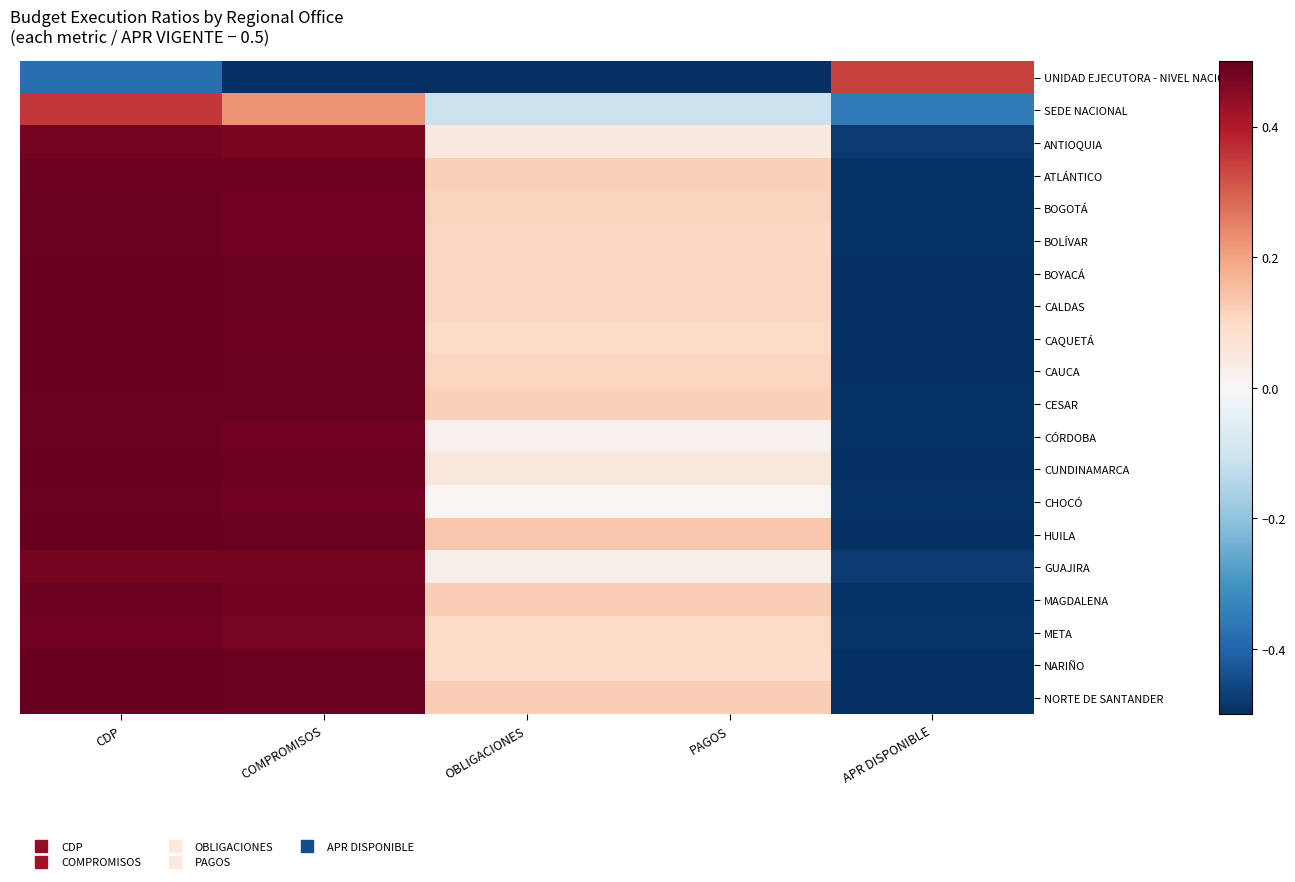

At which category does the chart reach its minimum across all series?

COMPROMISOS